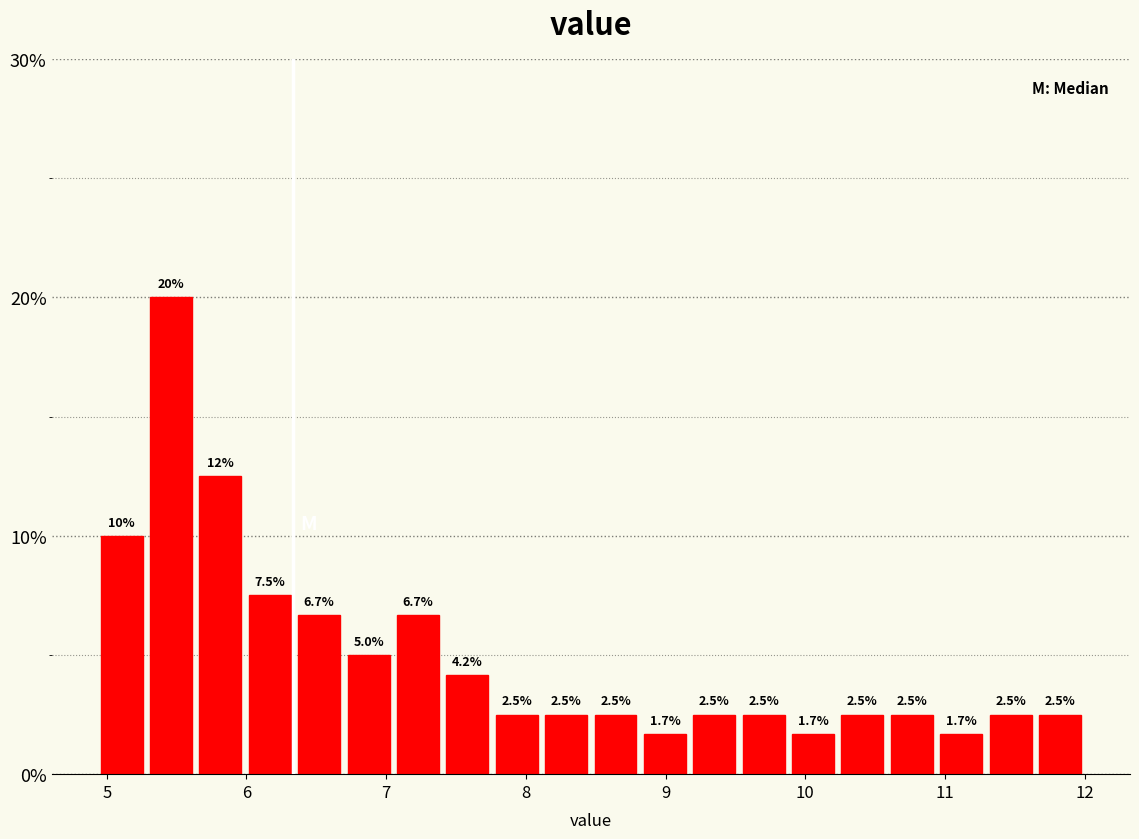

Around what value on the x-axis is the tallest bar? Give the approximate position of its centre, as read against the axis.

5.5